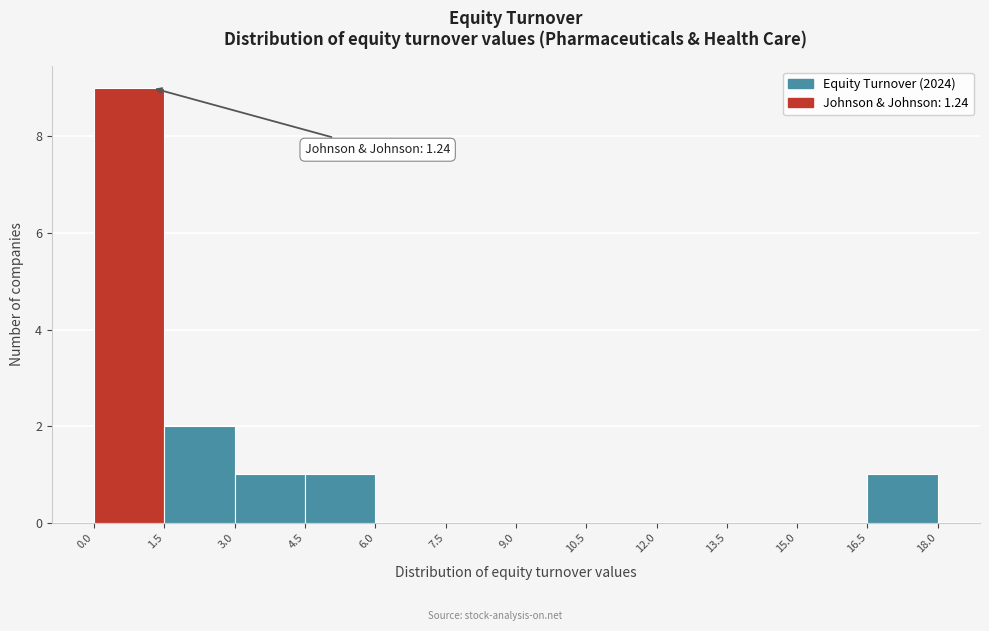

Which range on the x-axis has the tallest bar?

0.0 to 1.5